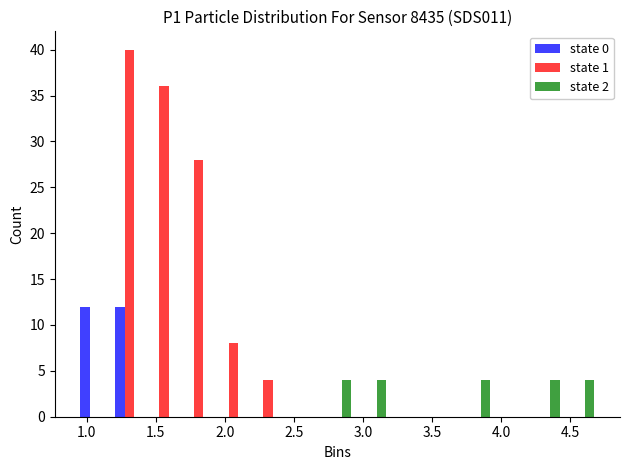

Reading left to right, transcribe this chart: for each range on the x-axis, give the height of each series' bar. Neither the bar edges nor the heights are printed on the chart, so give them approximately, as read against the axes.

0.95 to 1.20: state 0=12	state 1=0	state 2=0
1.20 to 1.45: state 0=12	state 1=40	state 2=0
1.45 to 1.70: state 0=0	state 1=36	state 2=0
1.70 to 1.95: state 0=0	state 1=28	state 2=0
1.95 to 2.20: state 0=0	state 1=8	state 2=0
2.20 to 2.45: state 0=0	state 1=4	state 2=0
2.45 to 2.70: state 0=0	state 1=0	state 2=0
2.70 to 2.95: state 0=0	state 1=0	state 2=4
2.95 to 3.20: state 0=0	state 1=0	state 2=4
3.20 to 3.45: state 0=0	state 1=0	state 2=0
3.45 to 3.70: state 0=0	state 1=0	state 2=0
3.70 to 3.95: state 0=0	state 1=0	state 2=4
3.95 to 4.20: state 0=0	state 1=0	state 2=0
4.20 to 4.45: state 0=0	state 1=0	state 2=4
4.45 to 4.70: state 0=0	state 1=0	state 2=4